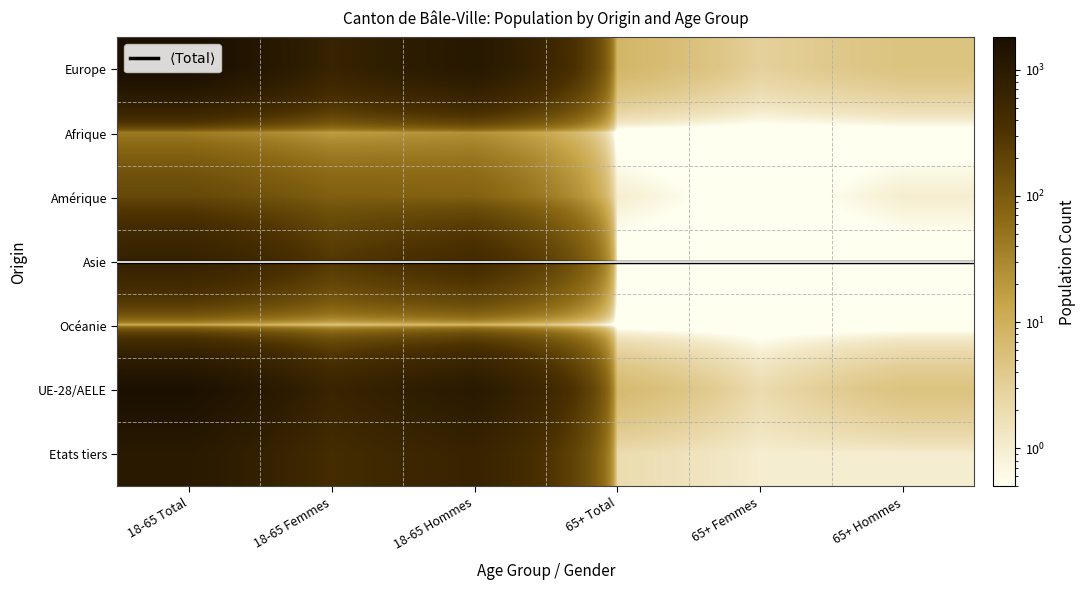

How many categories are shown in the chart?

6